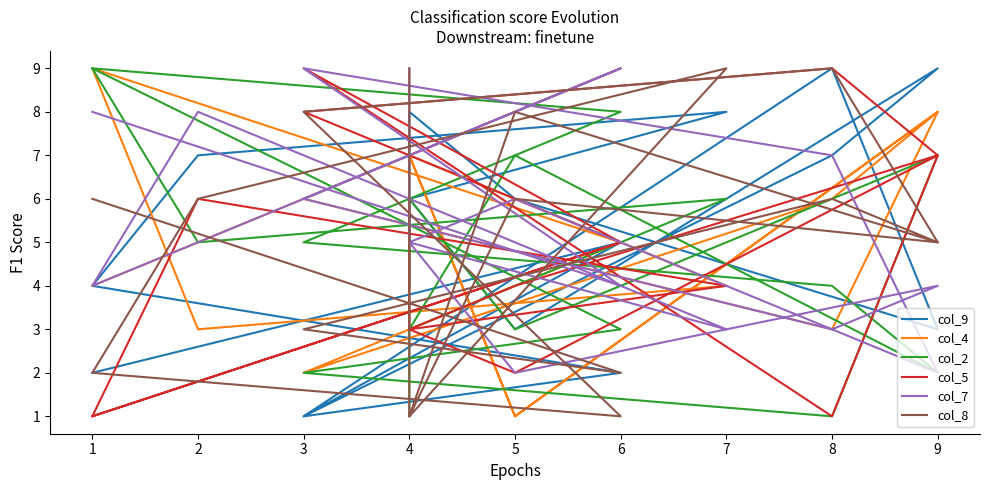

What are all the series names shown in the legend?

col_9, col_4, col_2, col_5, col_7, col_8